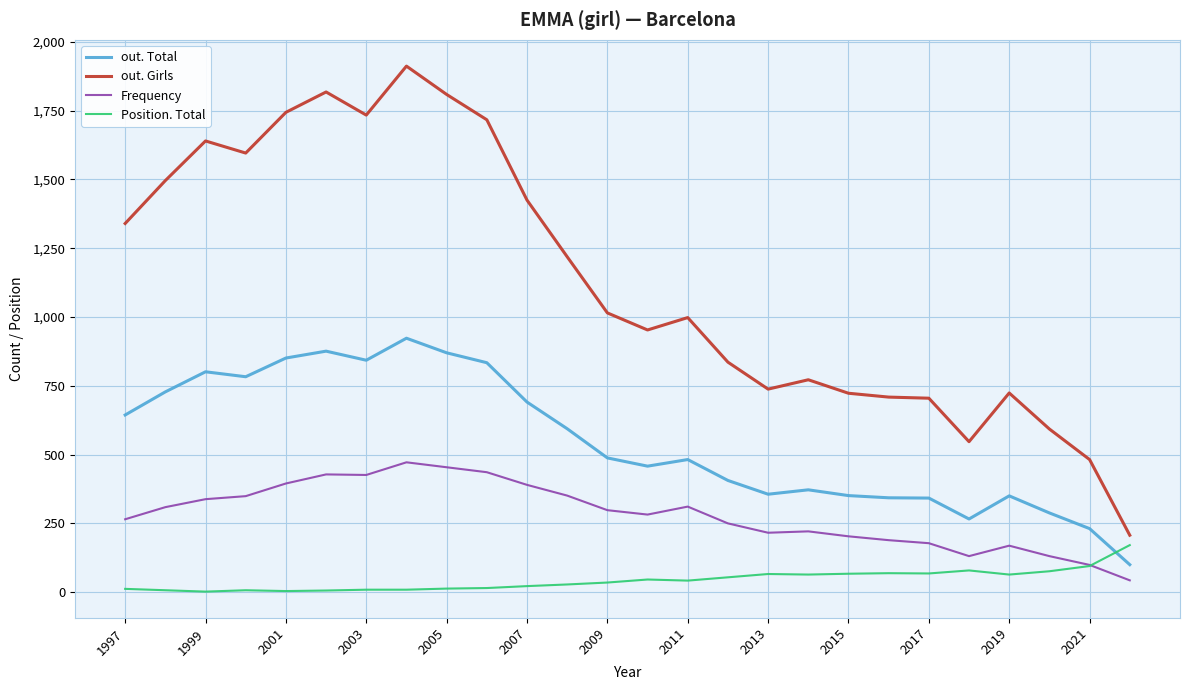

What is the maximum value shown in the chart?

1912